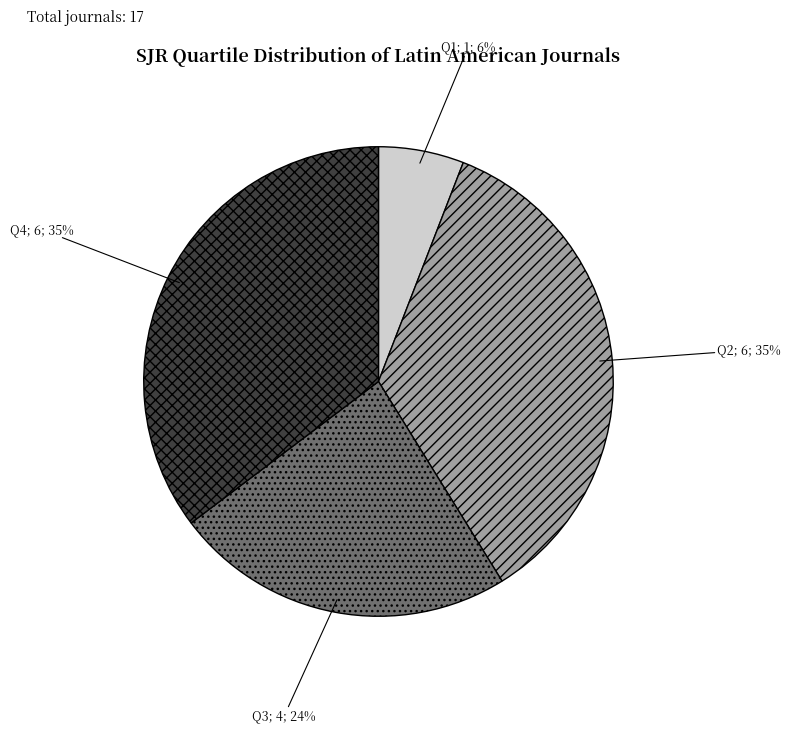

To the nearest percent, what is the difference between the largest and smallest slice percentages?

29%